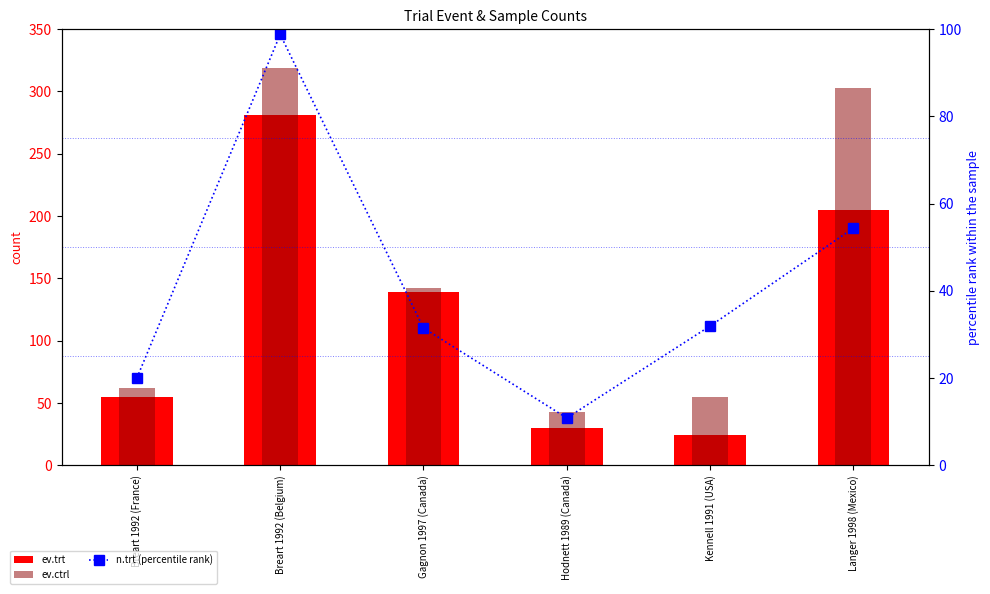

At which label does n.trt (percentile rank) reach its minimum?

Hodnett 1989 (Canada)